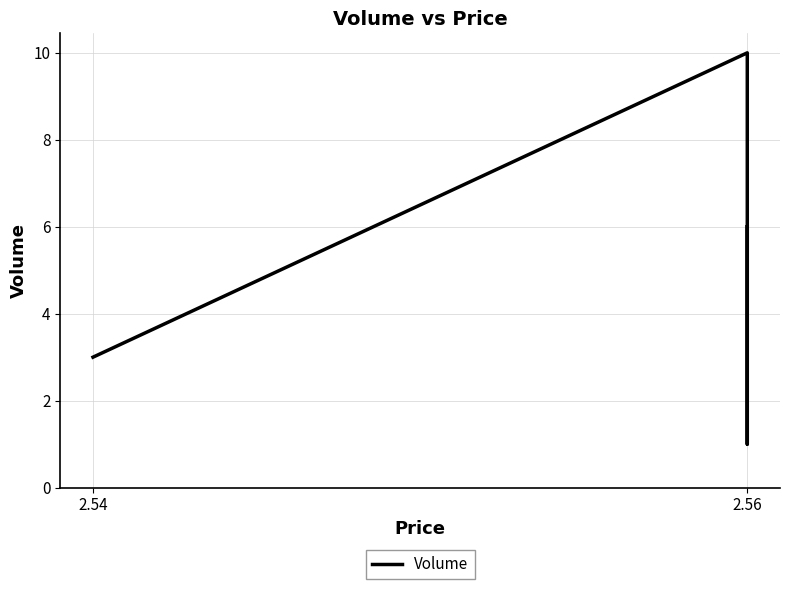

True or false: there are more than 0 points higher than both neighbors.

True